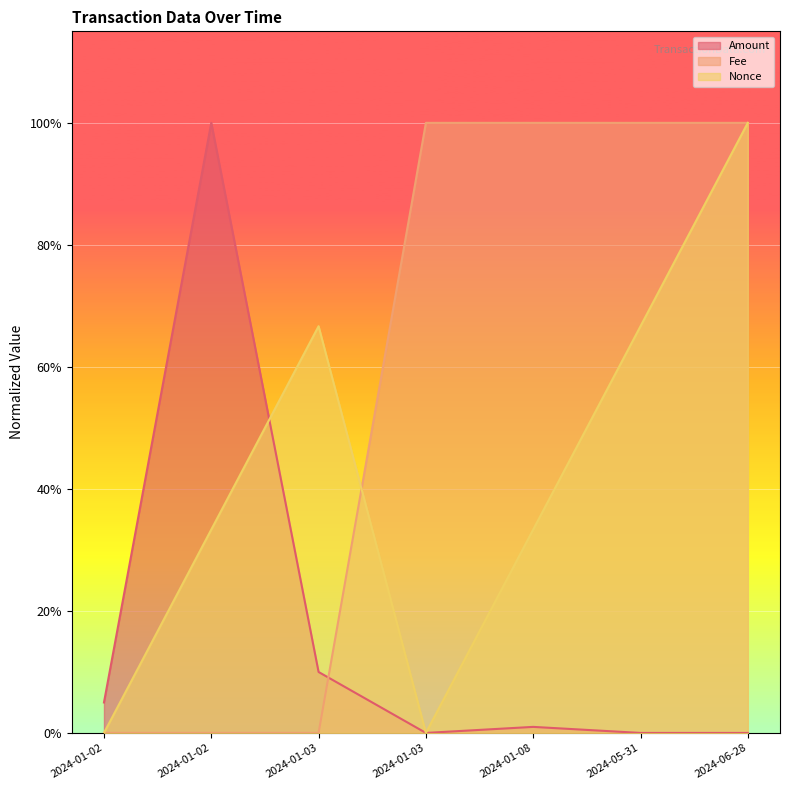

Reading left to right, what are all the values shown in this chart?

Amount: 0.0	1.0	0.1	0.0	0.0	0.0	0.0
Fee: 0.0	0.0	0.0	1.0	1.0	1.0	1.0
Nonce: 0.0	0.3	0.7	0.0	0.3	0.7	1.0